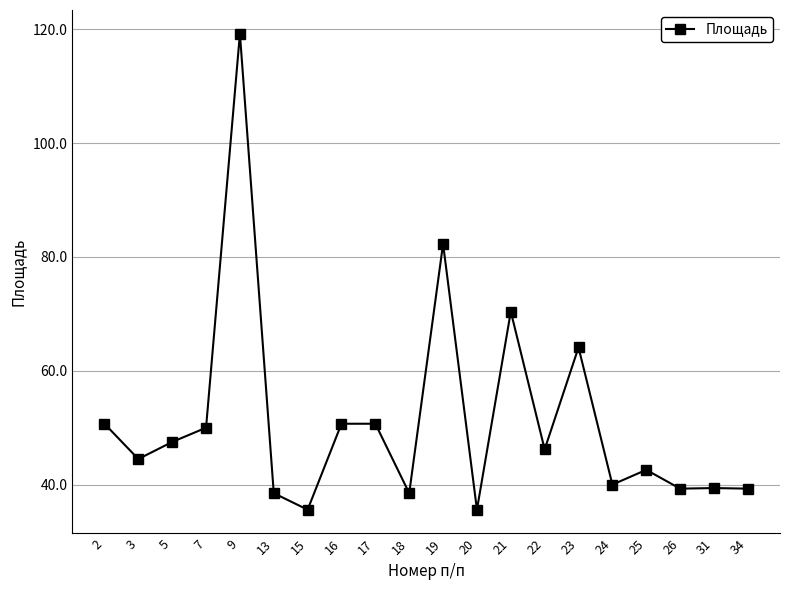

What is the ratio of the value at 2 to the value at 19?

0.6